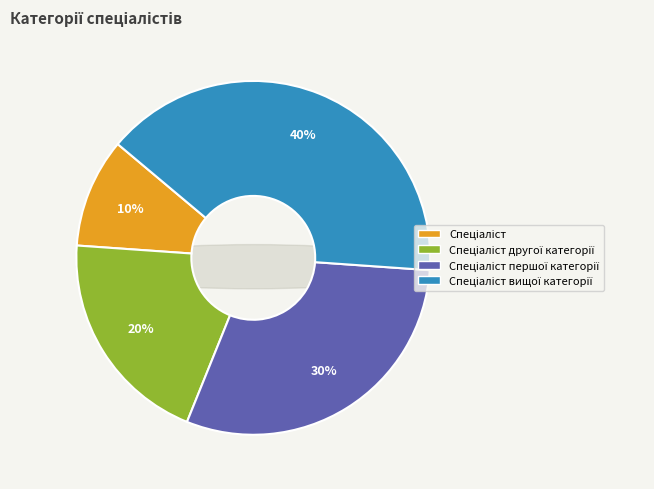

To the nearest percent, what percentage of the pie is Спеціаліст вищої категорії?

40%